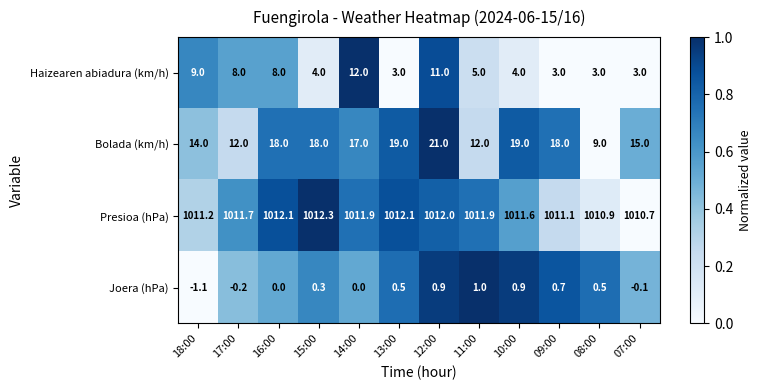

List the series in order of their peak value, lowest first.

Joera (hPa), Haizearen abiadura (km/h), Bolada (km/h), Presioa (hPa)